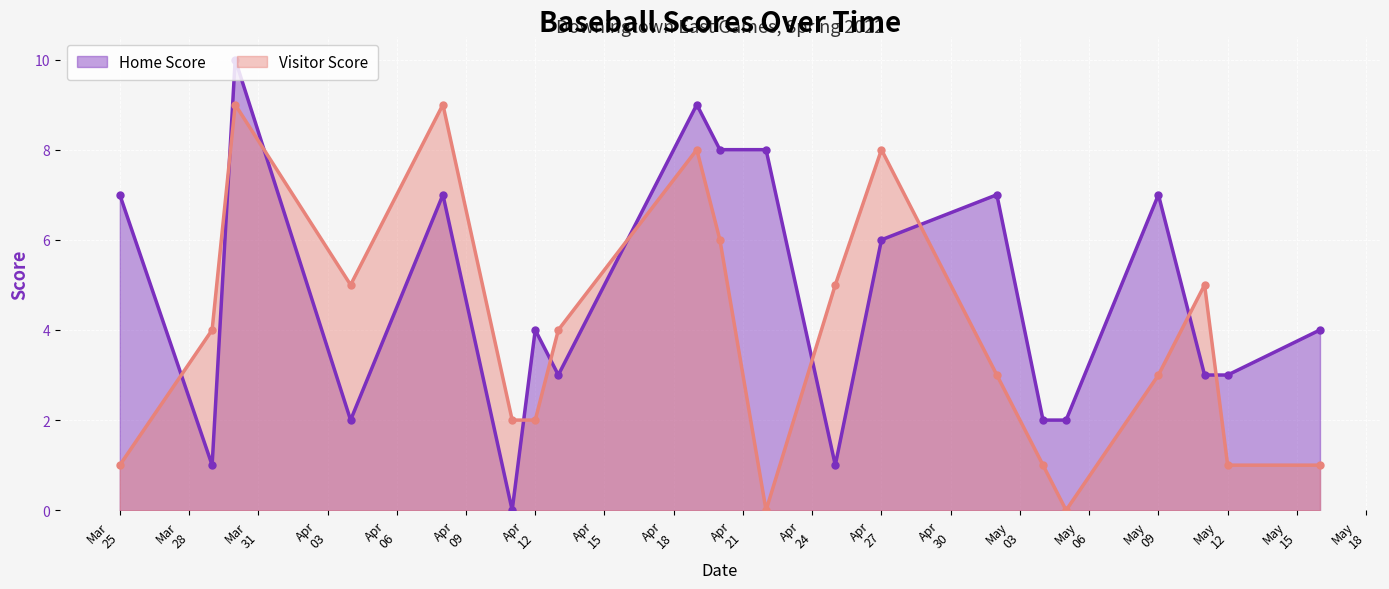

In Home Score, how many points are lower than both neighbors (excluding endpoints)?

5